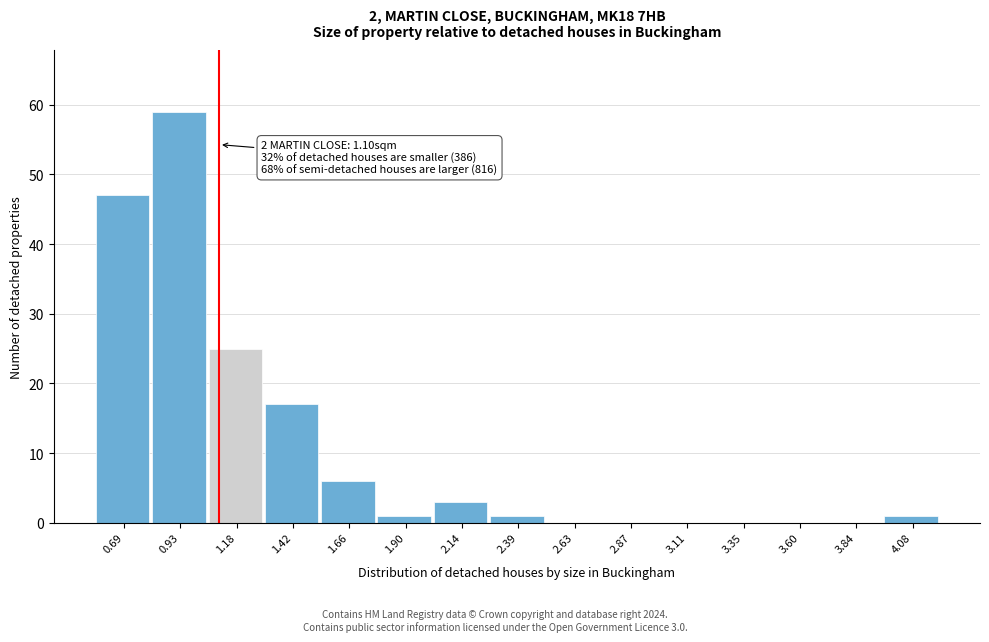

Which range on the x-axis has the tallest bar?

0.80 to 1.05